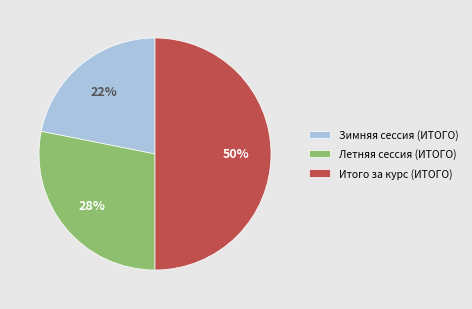

Rank the categories by value from highest to lowest.

Итого за курс (ИТОГО), Летняя сессия (ИТОГО), Зимняя сессия (ИТОГО)